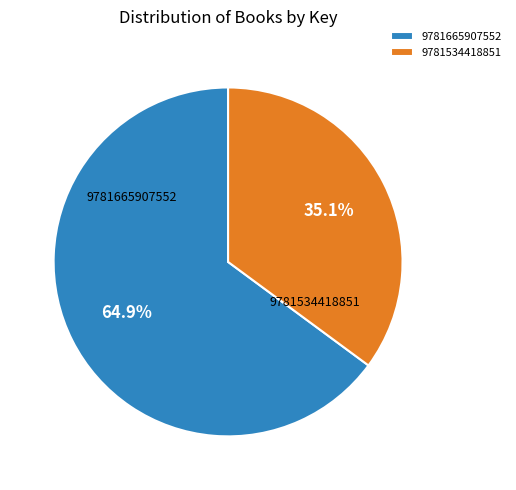

Between 9781665907552 and 9781534418851, which is larger?

9781665907552